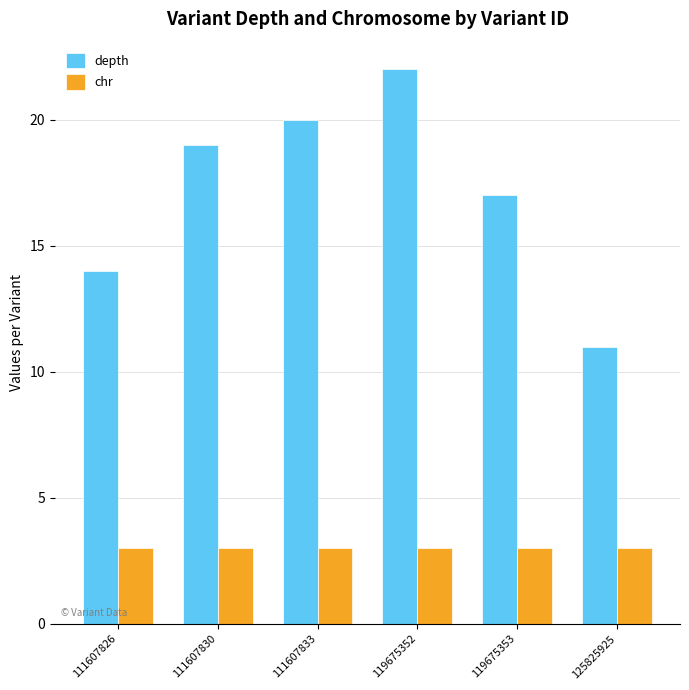

Count the number of categories in the chart.

6